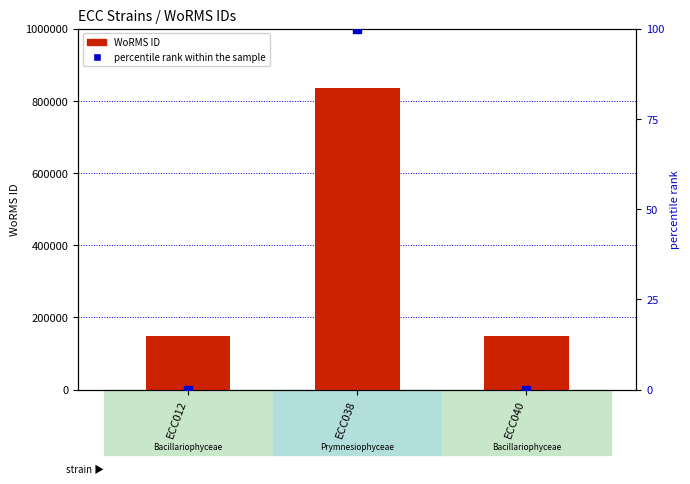

What is the approximate value of WoRMS ID at ECC038?

836583